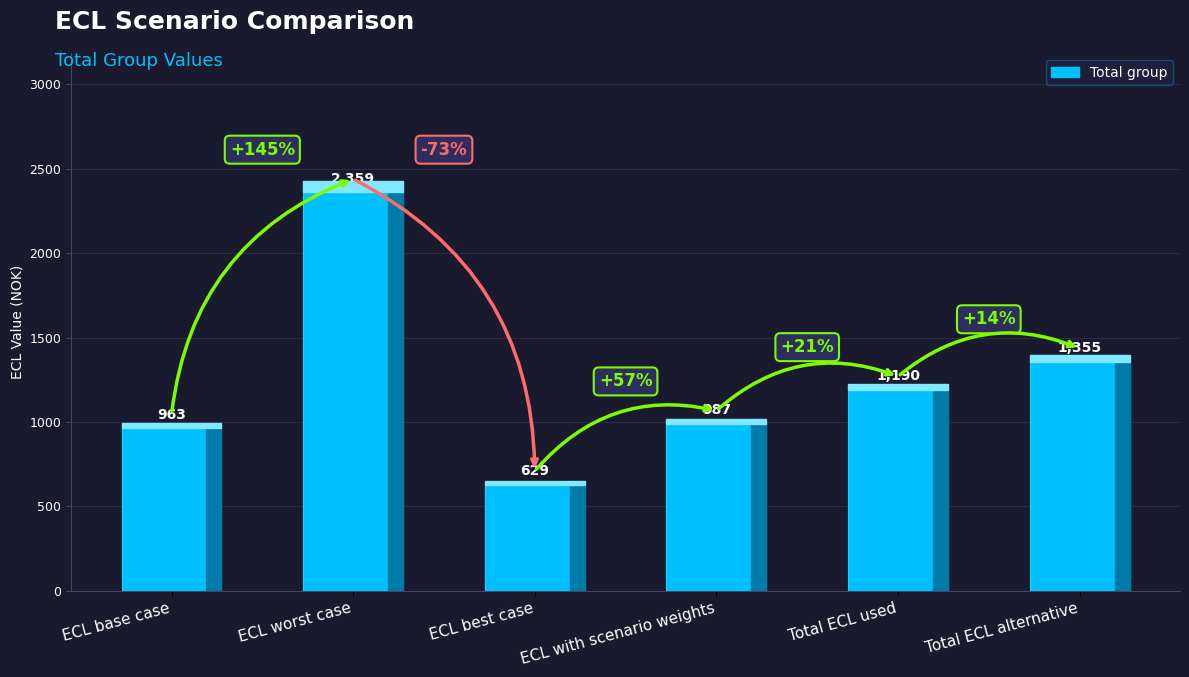

What is the difference between the values at ECL worst case and ECL best case?

1730